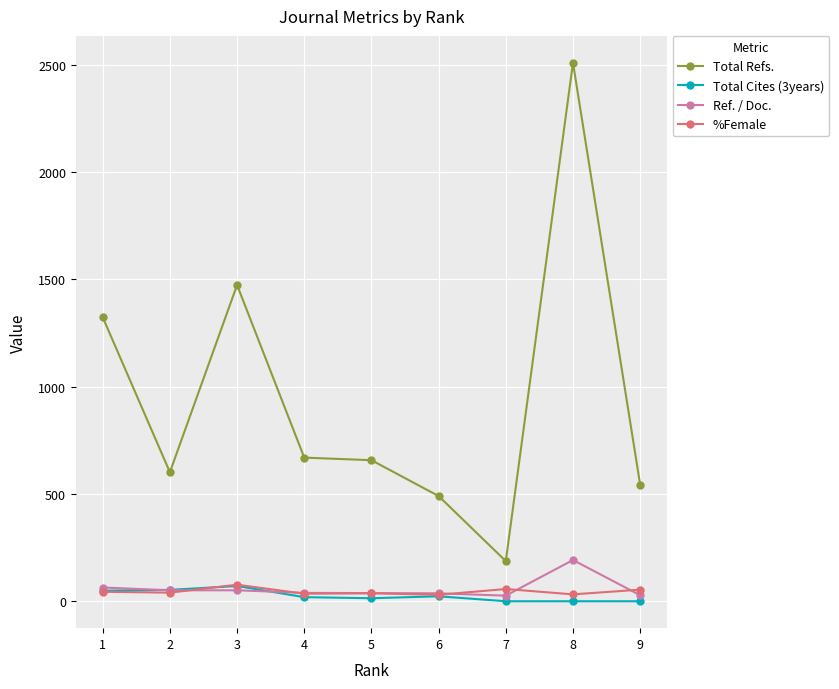

What is the difference between the maximum and minimum values in the %Female series?

47